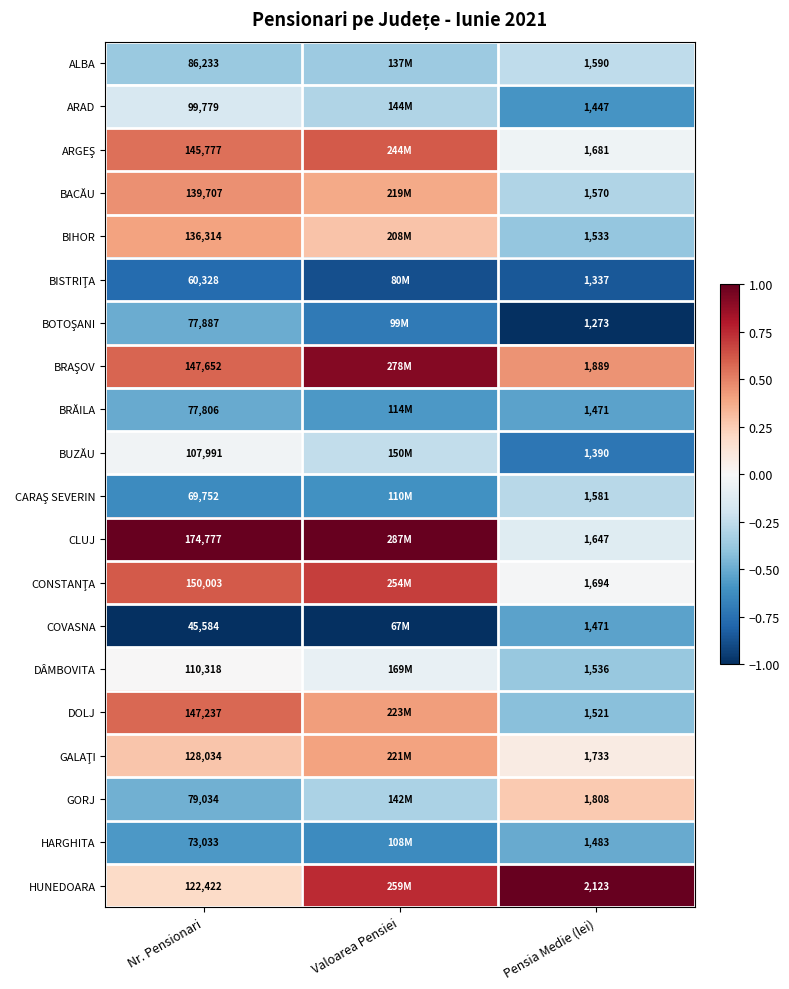

What is the total value across all series at Nr. Pensionari?

2179668.0